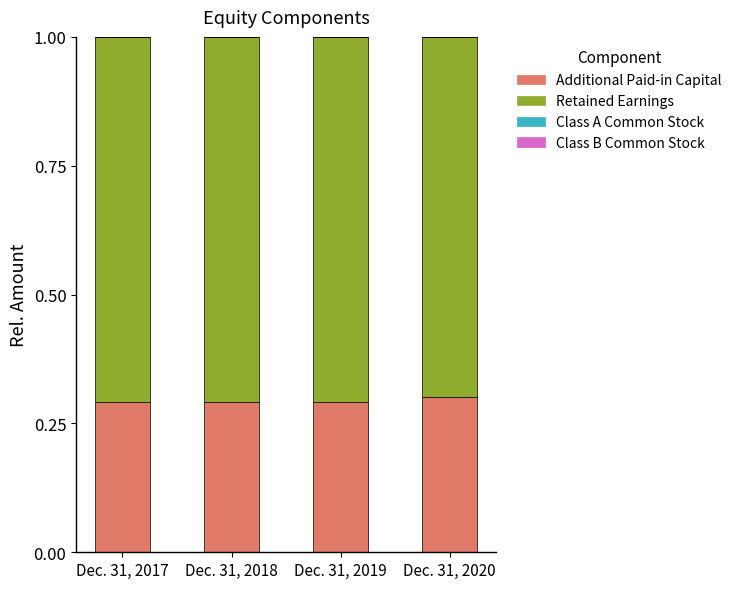

What is the maximum value for Additional Paid-in Capital?

0.3